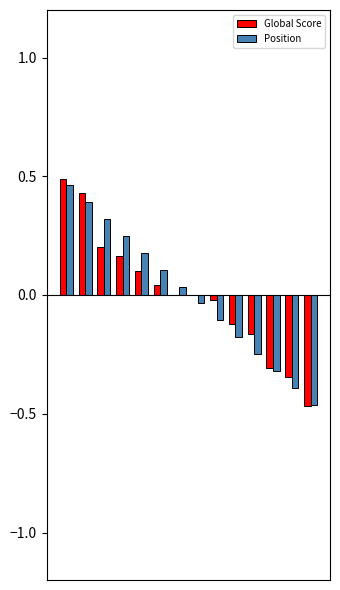

Which series has the largest range (max minus min)?

Global Score